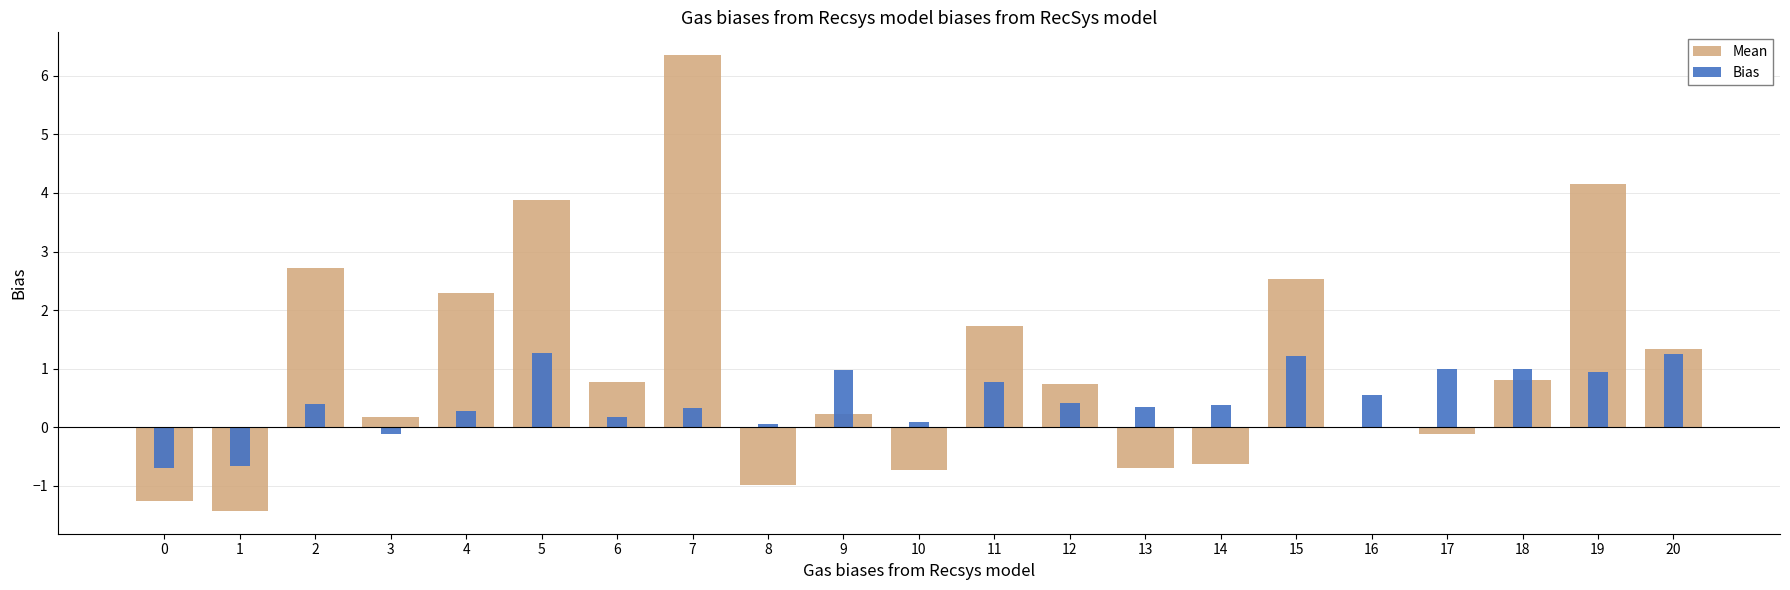

What is the approximate value of Bias at 4?

0.3